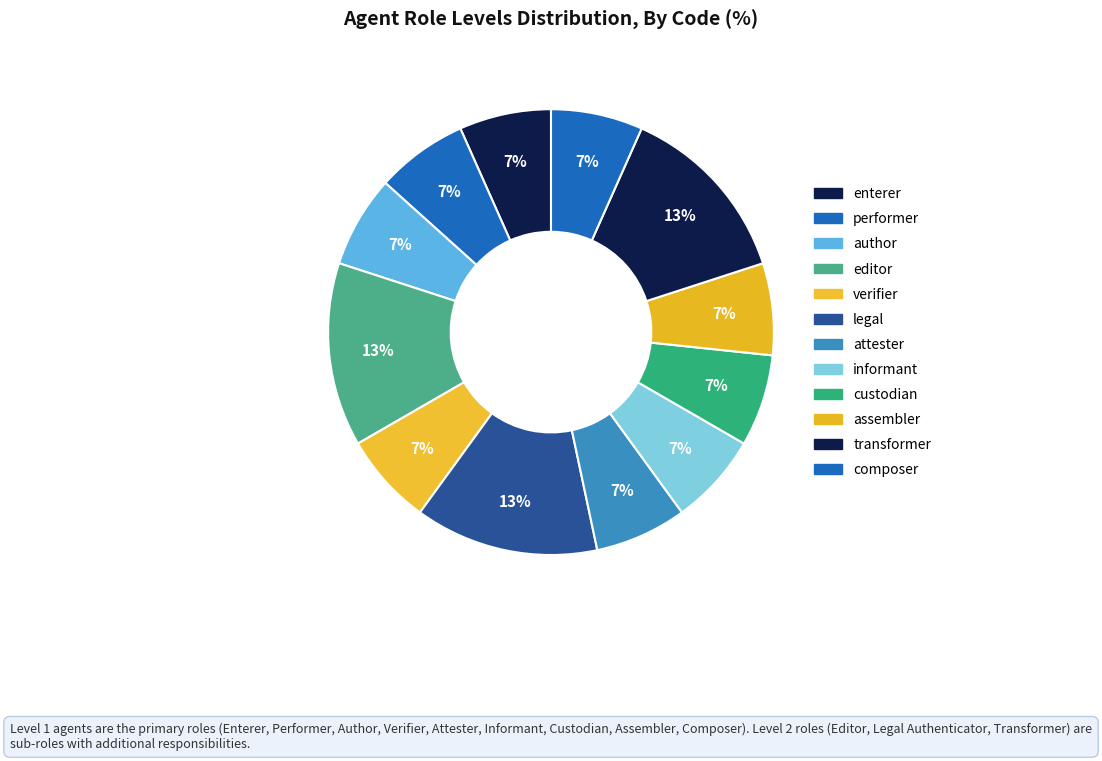

Which slice is the largest?

editor